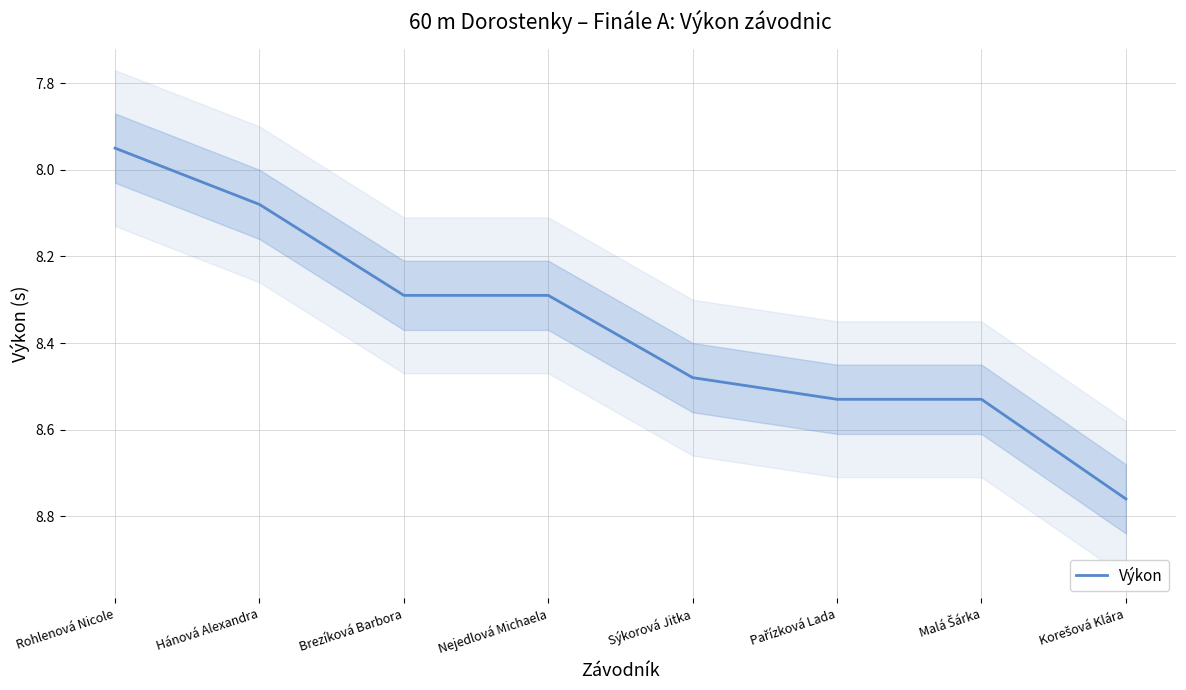

What is the difference between the maximum and minimum values?

0.8